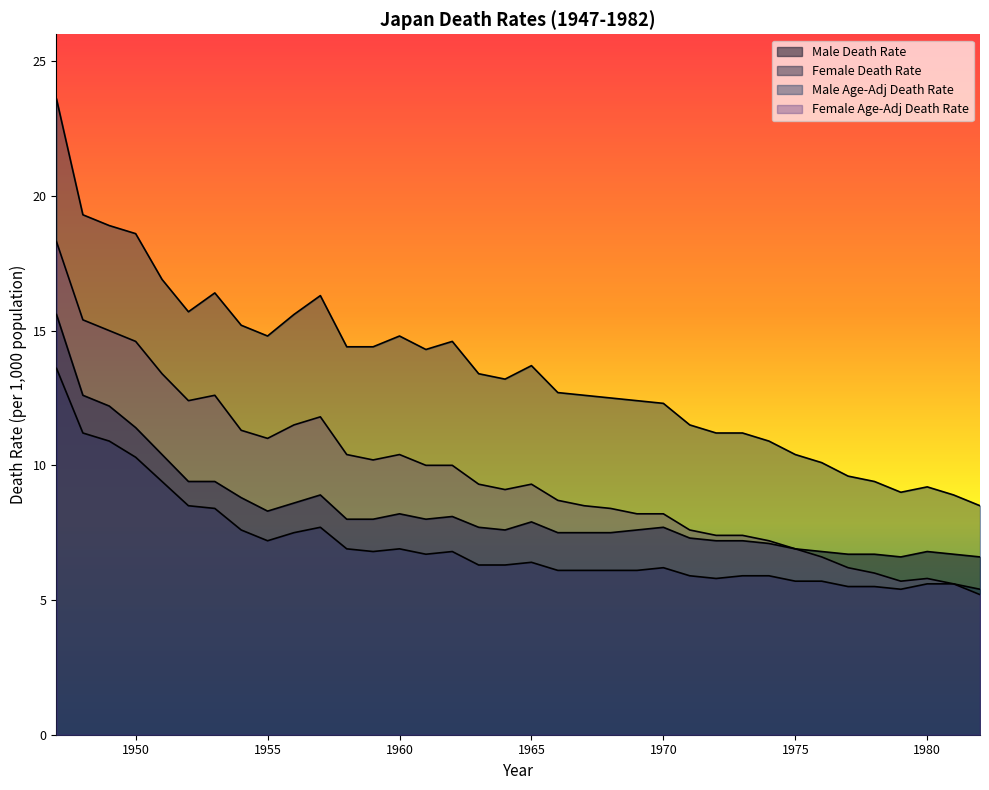

The value of Female Death Rate at 1964 is 10.0. True or false?

False